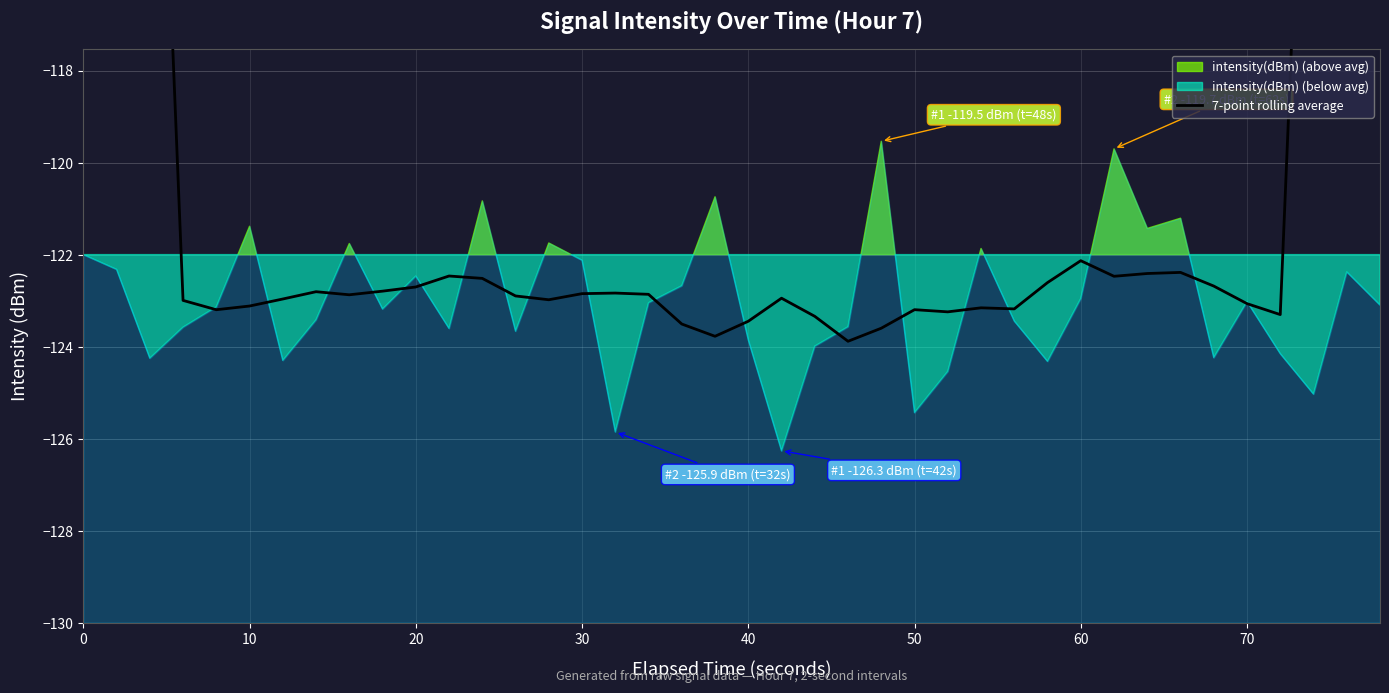

Is it true that the value at 27 is -204.0?

False